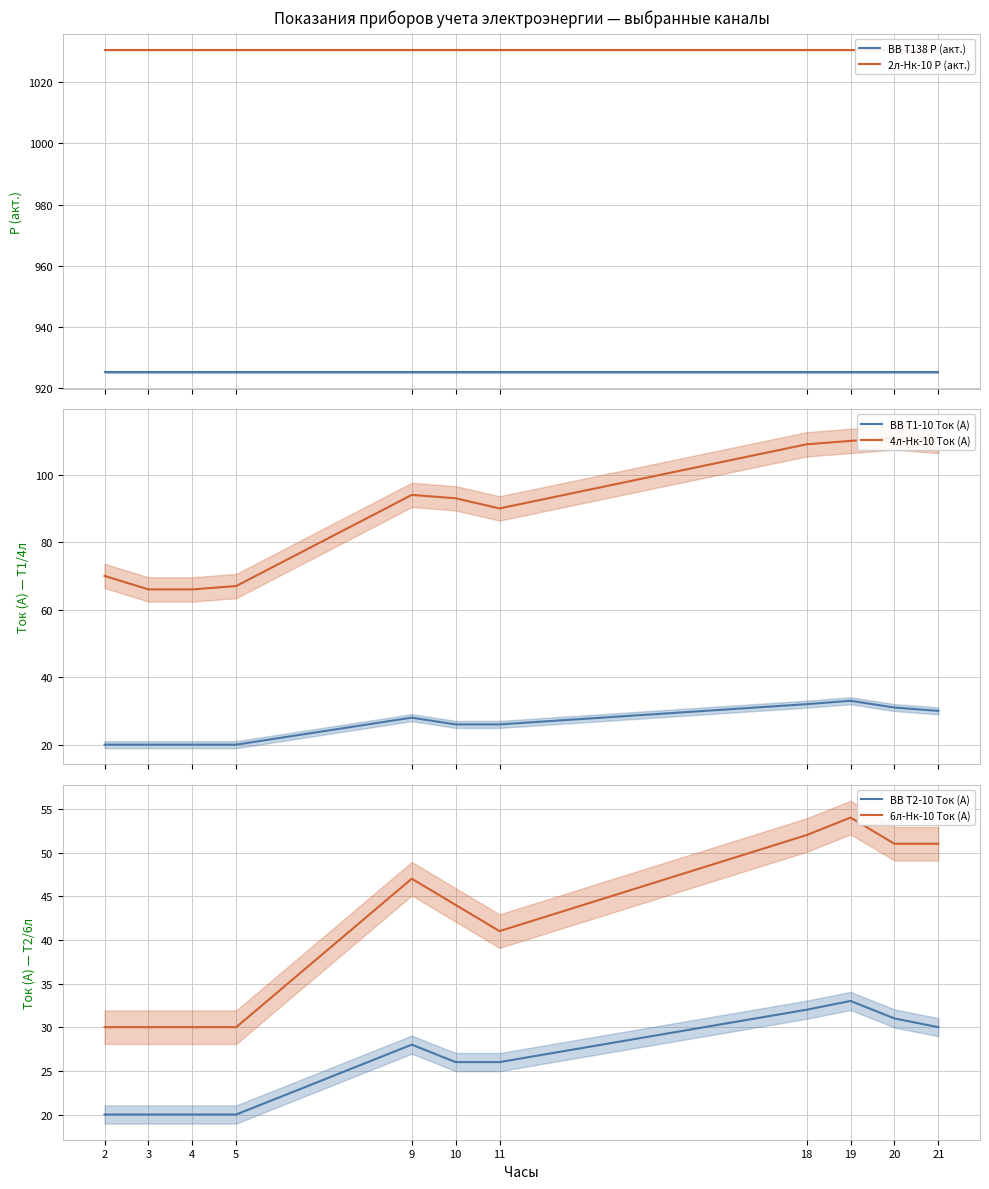

Which series has the largest range (max minus min)?

4л-Нк-10 Ток (А)